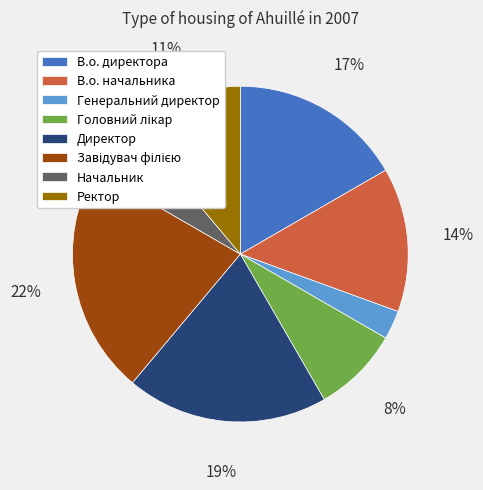

Is there a majority slice in this chart?

No